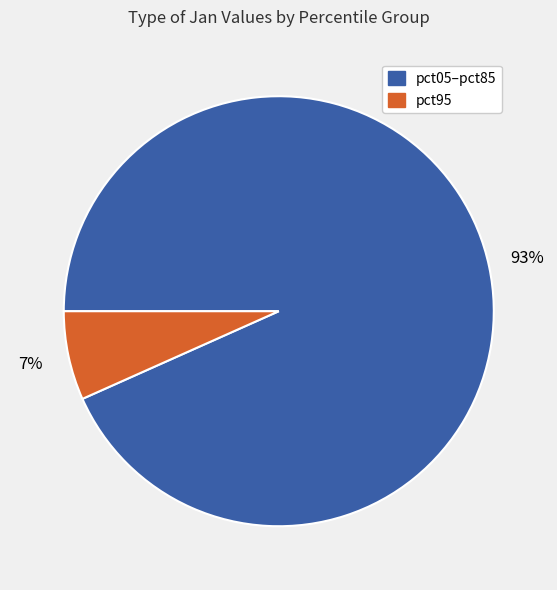

To the nearest percent, what is the average slice percentage?

50%